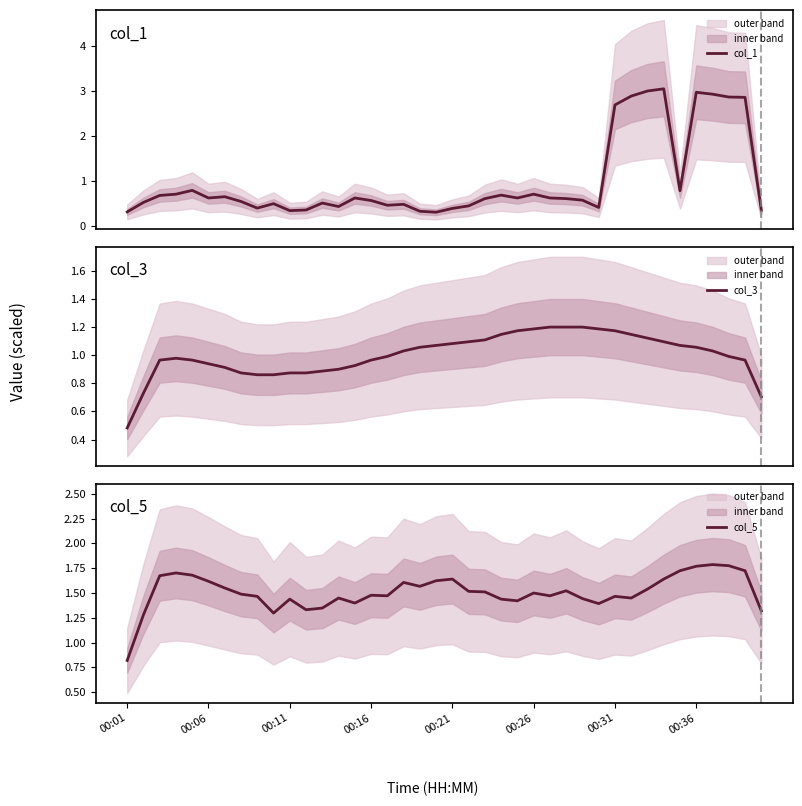

Which has a higher value, 18 or 14?

14